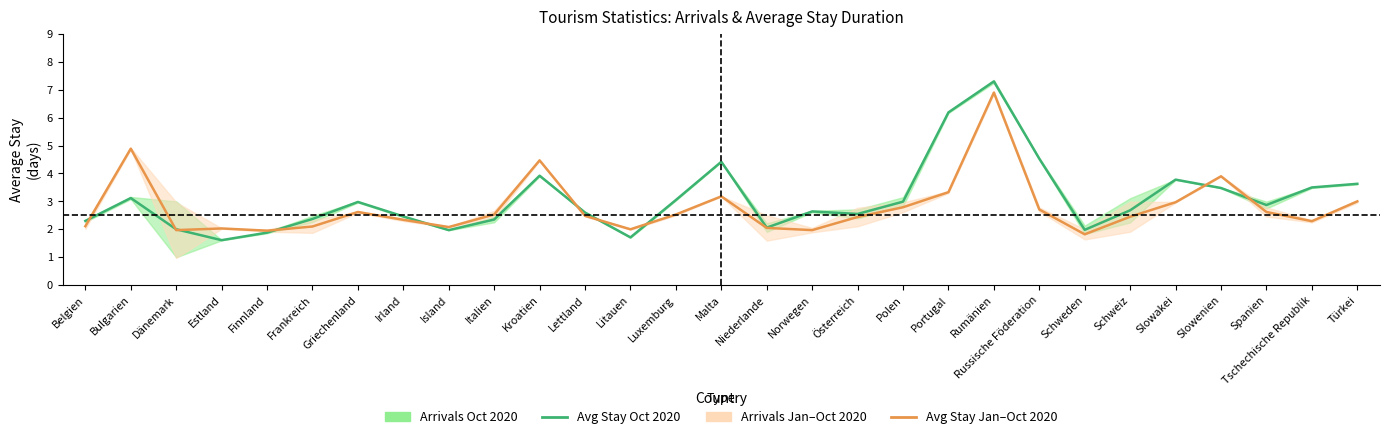

At Finnland, list the series in order from largest to smallest.

Avg Stay Jan-Oct 2020, Avg Stay Oct 2020